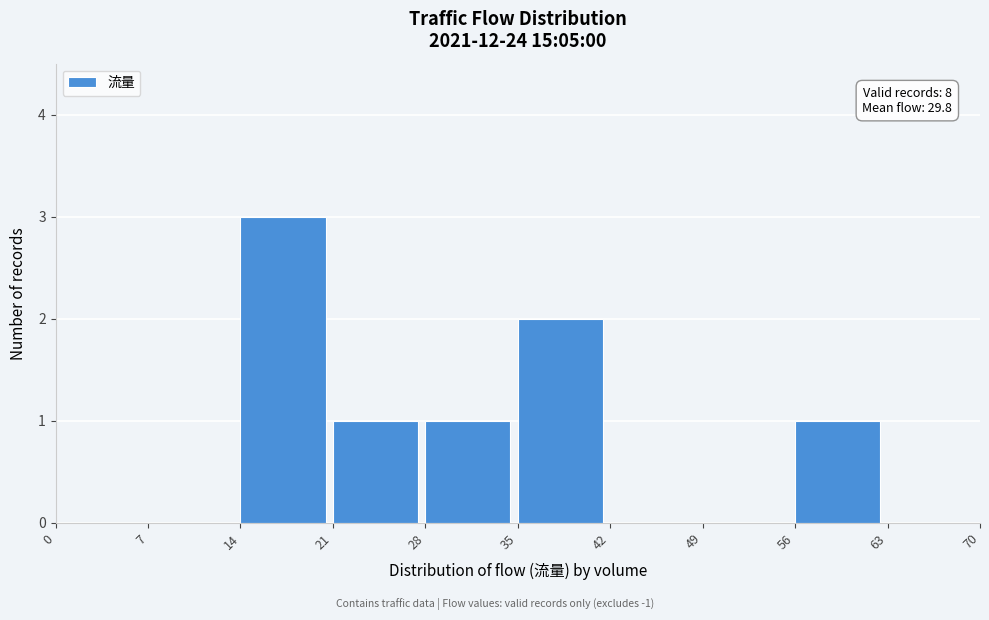

Which range on the x-axis has the tallest bar?

14 to 21